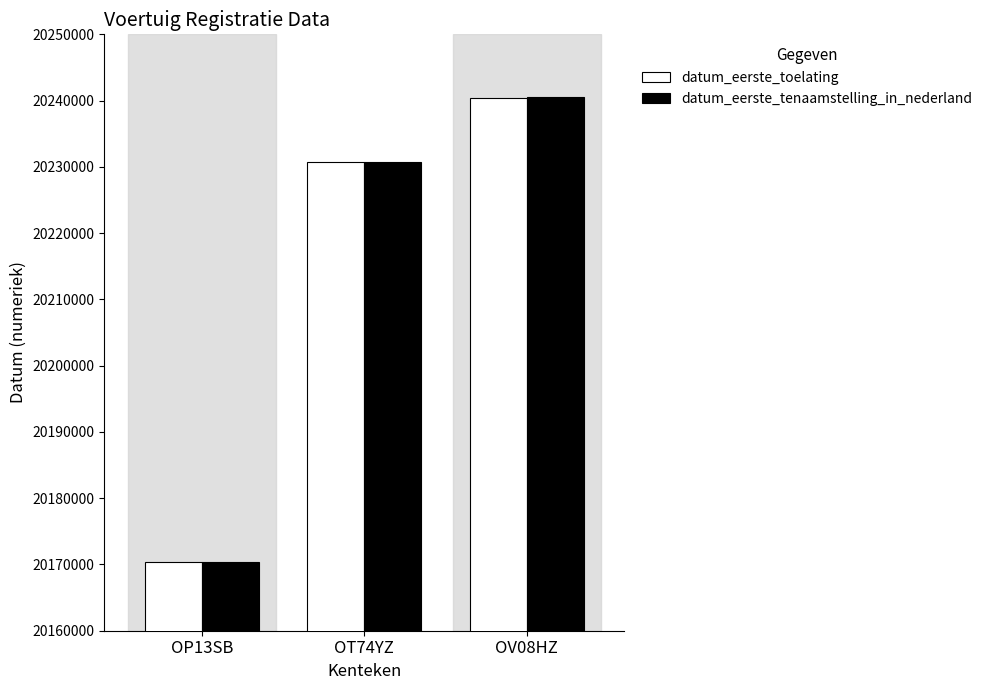

Reading right to left, transcribe all the data shown in this chart.

datum_eerste_toelating: OV08HZ=20240417	OT74YZ=20230713	OP13SB=20170321
datum_eerste_tenaamstelling_in_nederland: OV08HZ=20240521	OT74YZ=20230713	OP13SB=20170321